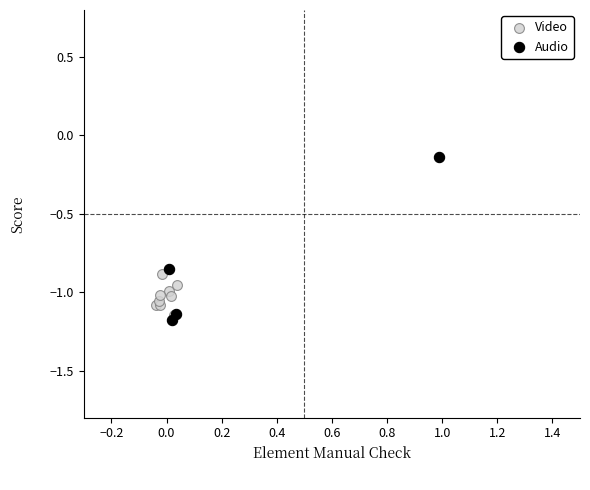

Which series has the largest Y range (max minus min)?

Audio